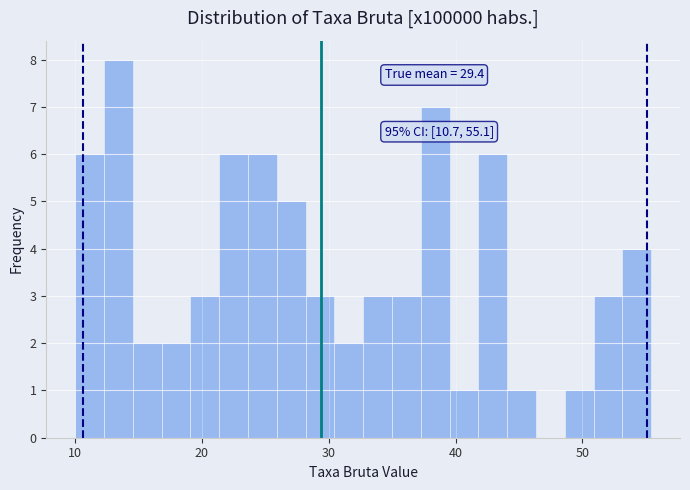

Read against the x-axis, roughly where is the centre of the tallest bar?

13